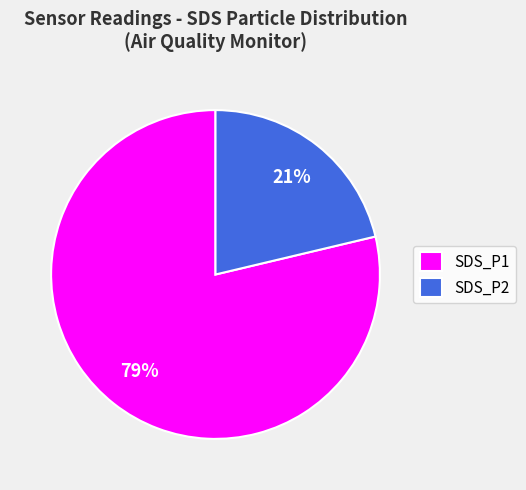

To the nearest percent, what is the combined percentage of SDS_P1 and SDS_P2?

100%